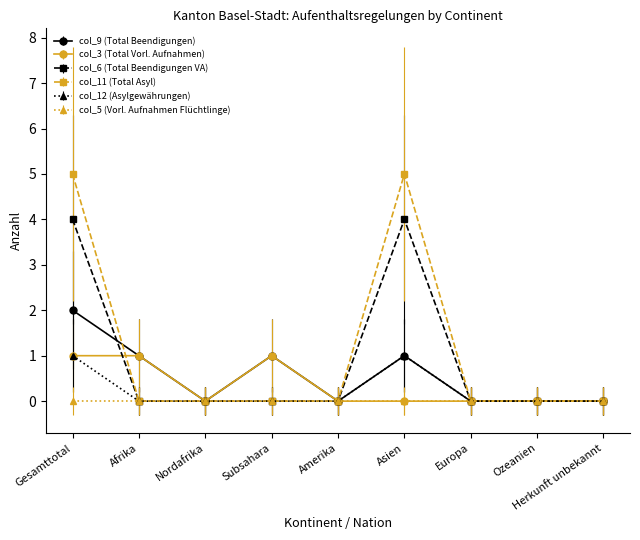

At which category is the sum across all series the highest?

Gesamttotal